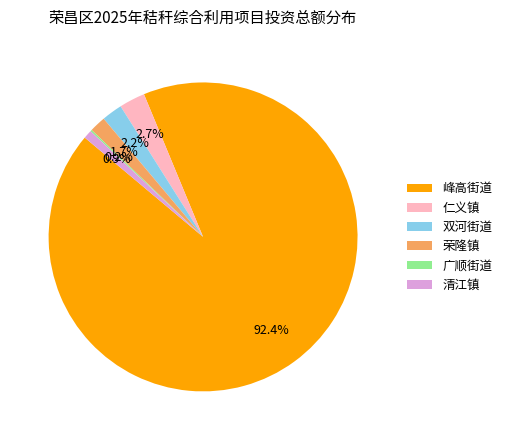

Is there any slice that represents more than half of the pie?

Yes